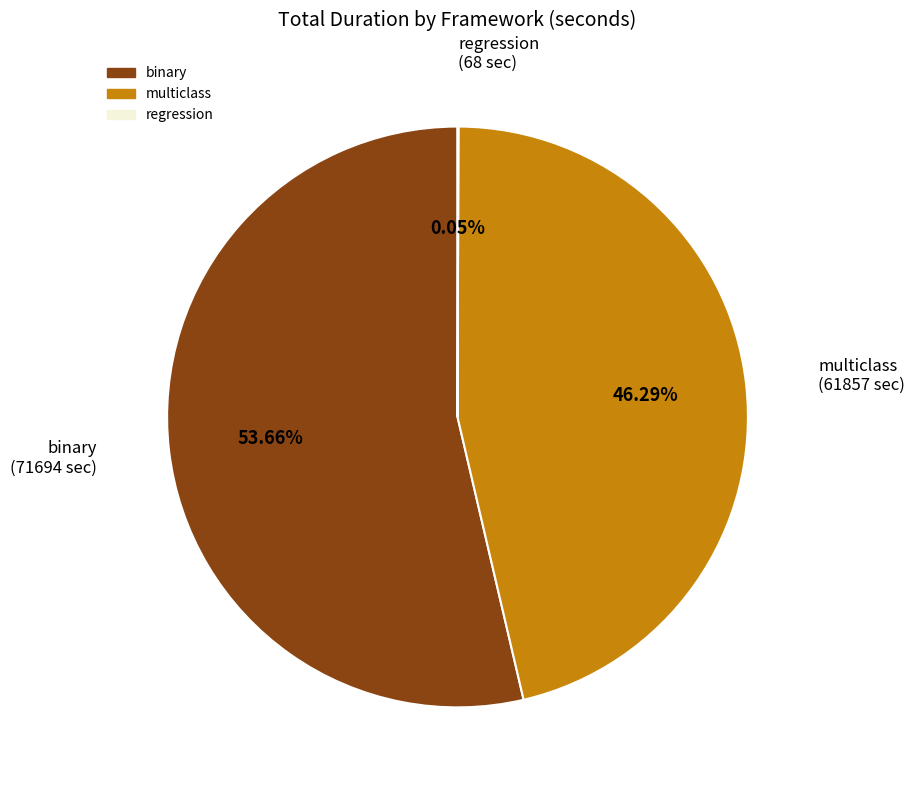

Is there any slice that represents more than half of the pie?

Yes